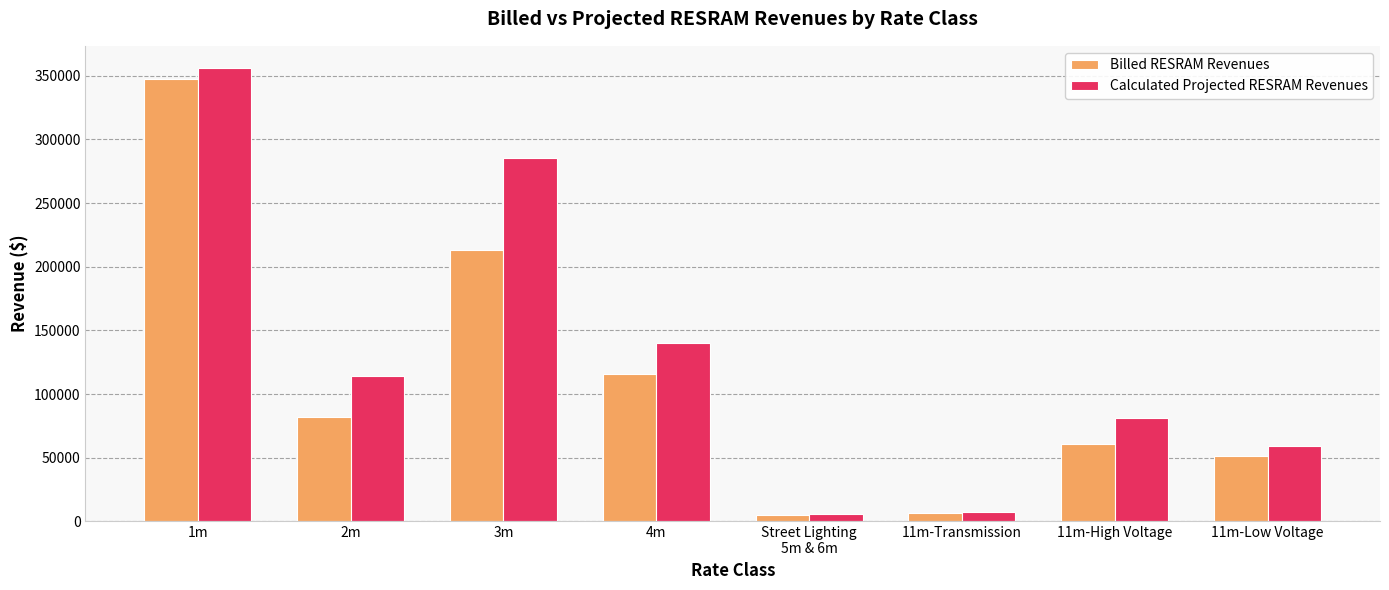

Which series changed the most between 11m-High Voltage and 11m-Low Voltage?

Calculated Projected RESRAM Revenues